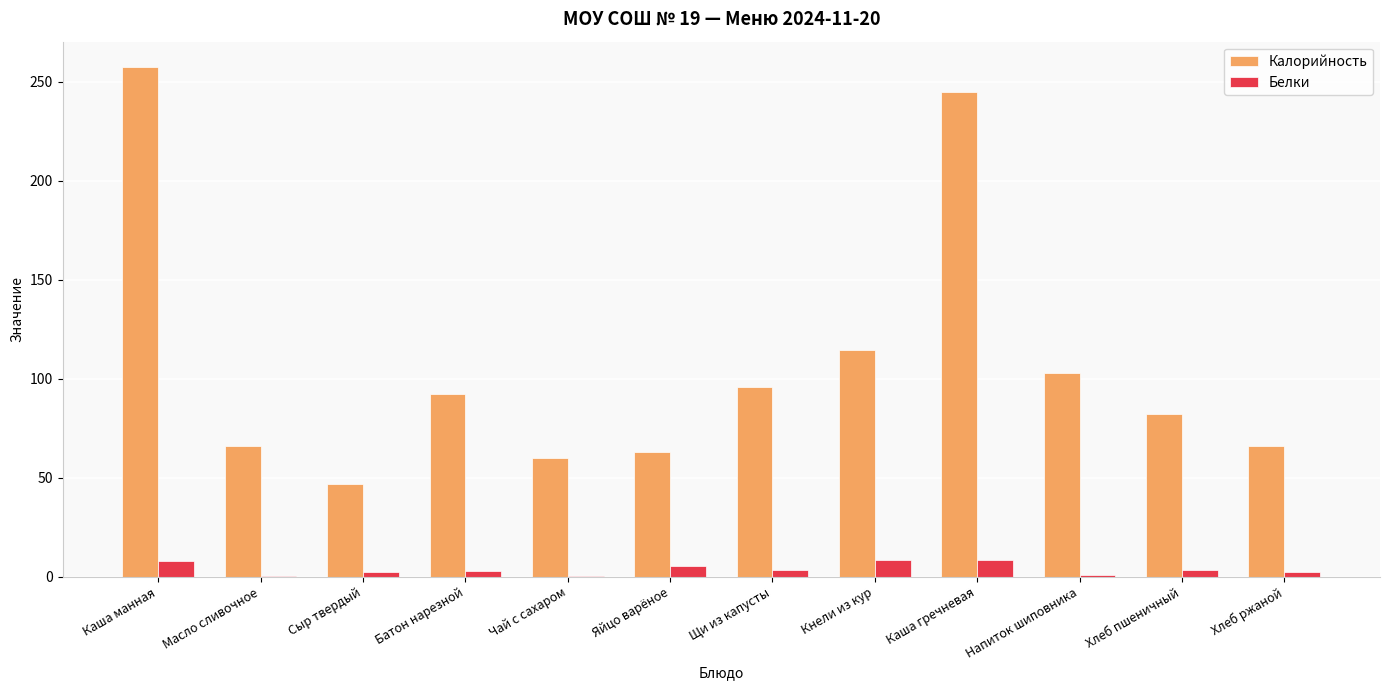

What is the sum of all Калорийность values?

1291.7